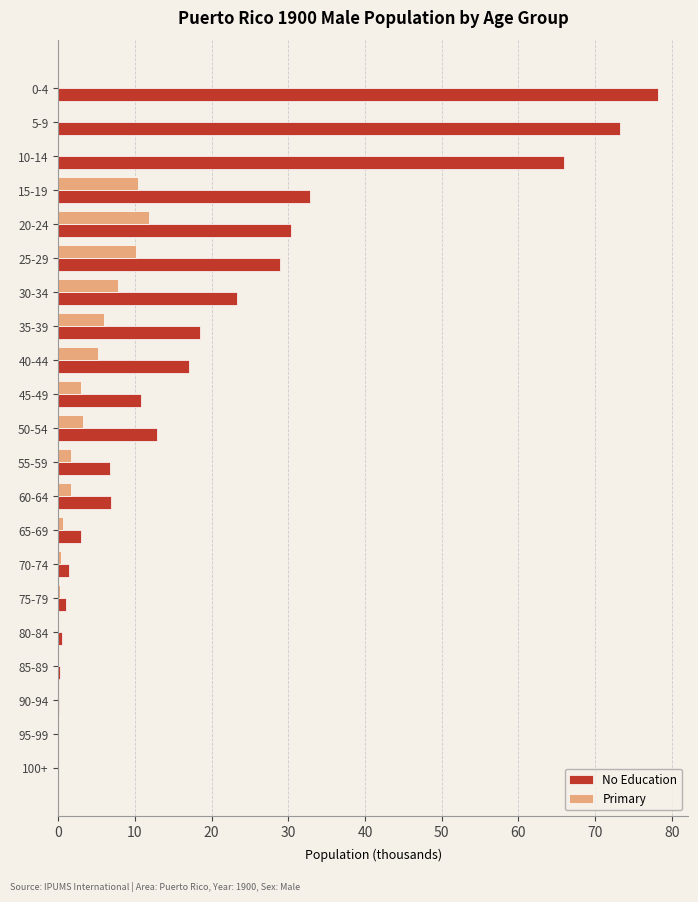

The No Education series shows 12.8 at 50-54. True or false?

True